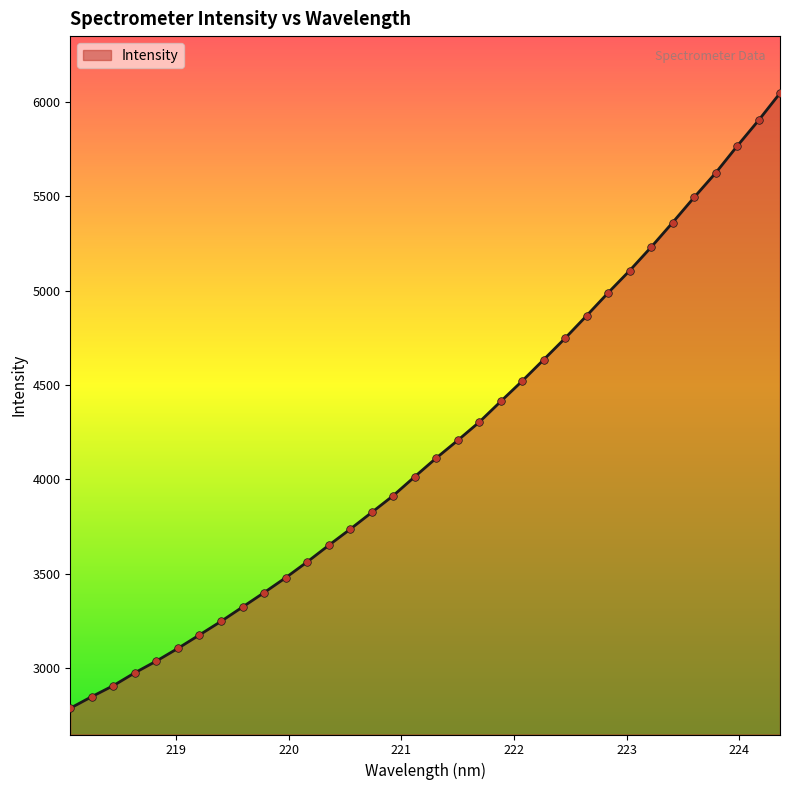

What is the difference between the maximum and minimum values?

3257.7